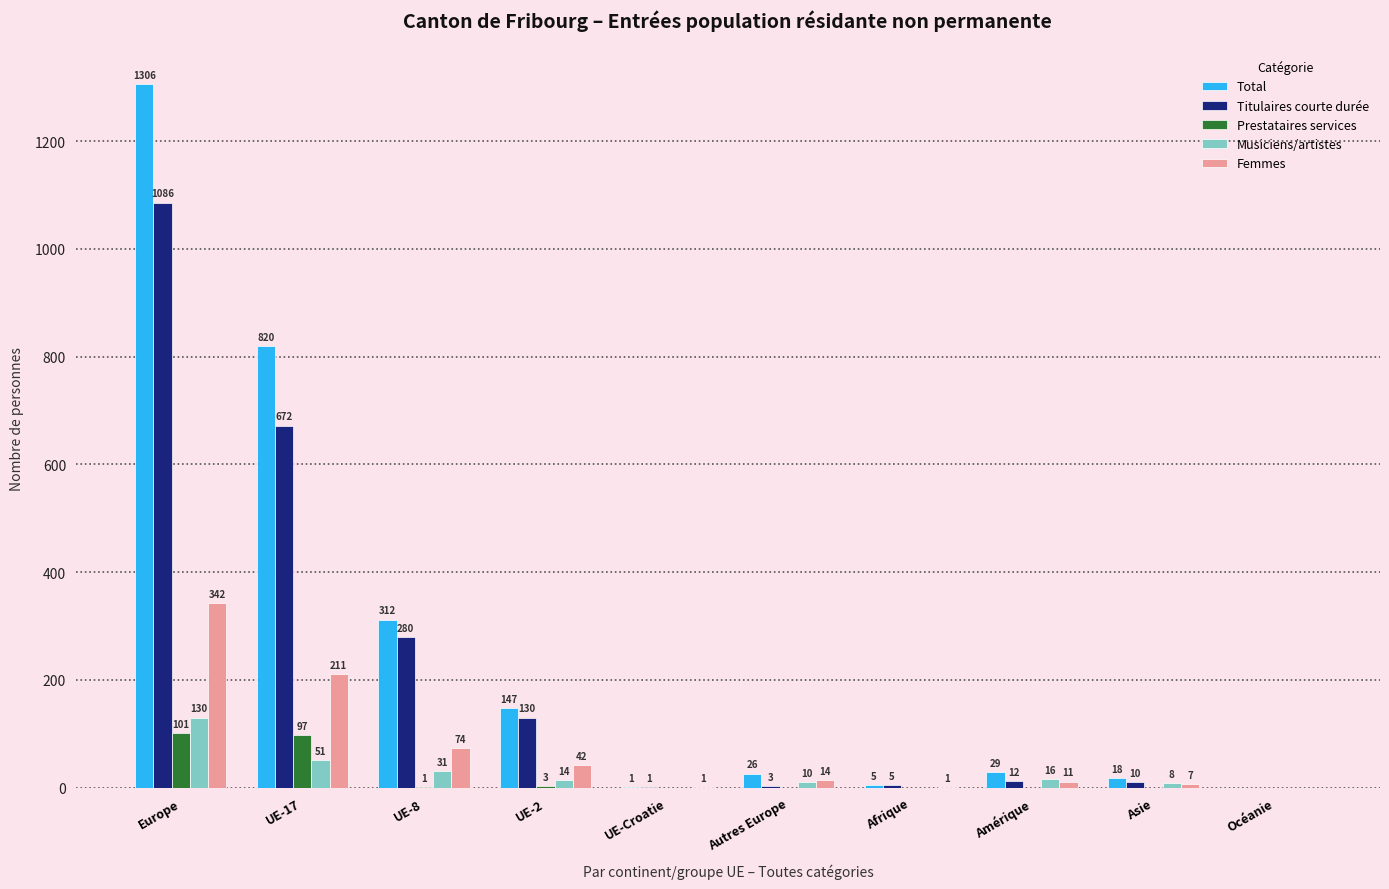

What are all the series names shown in the legend?

Total, Titulaires courte durée, Prestataires services, Musiciens/artistes, Femmes